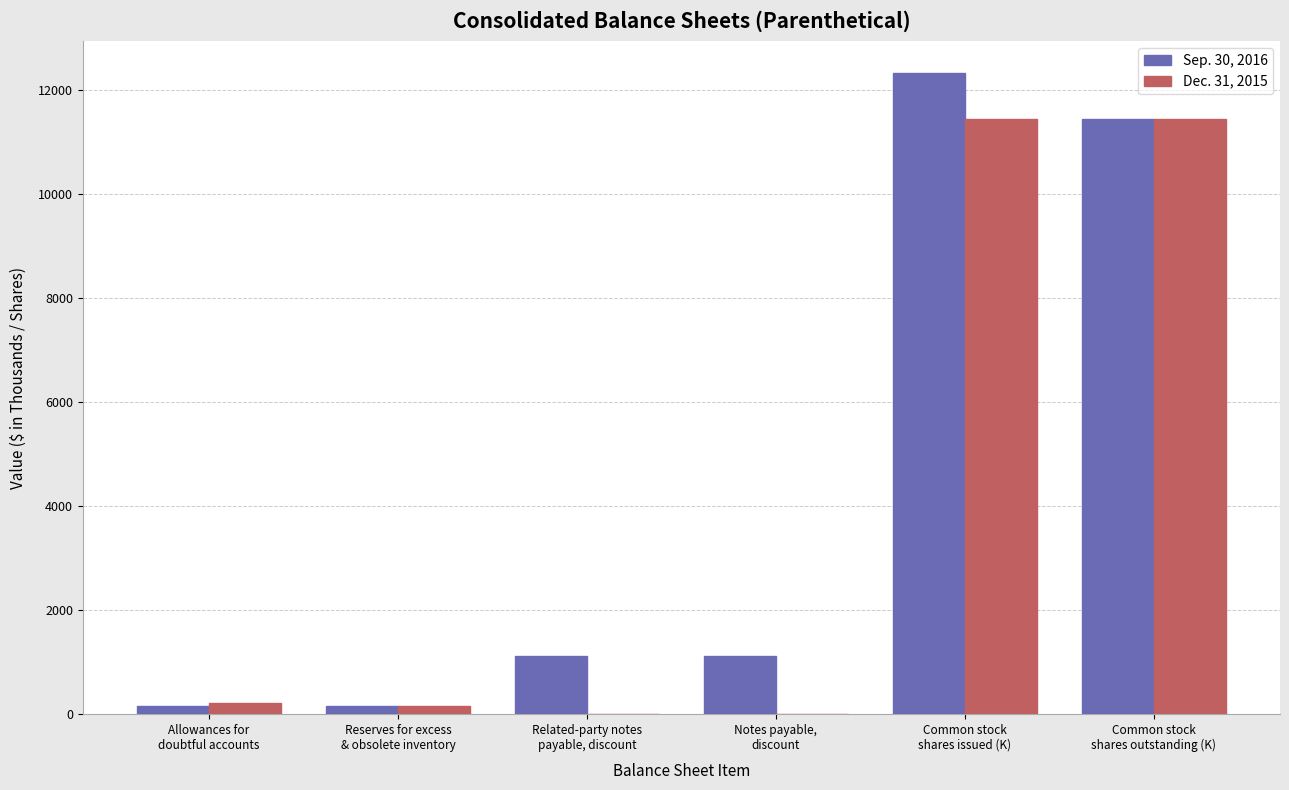

What is the sum of all Sep. 30, 2016 values?

26280.8